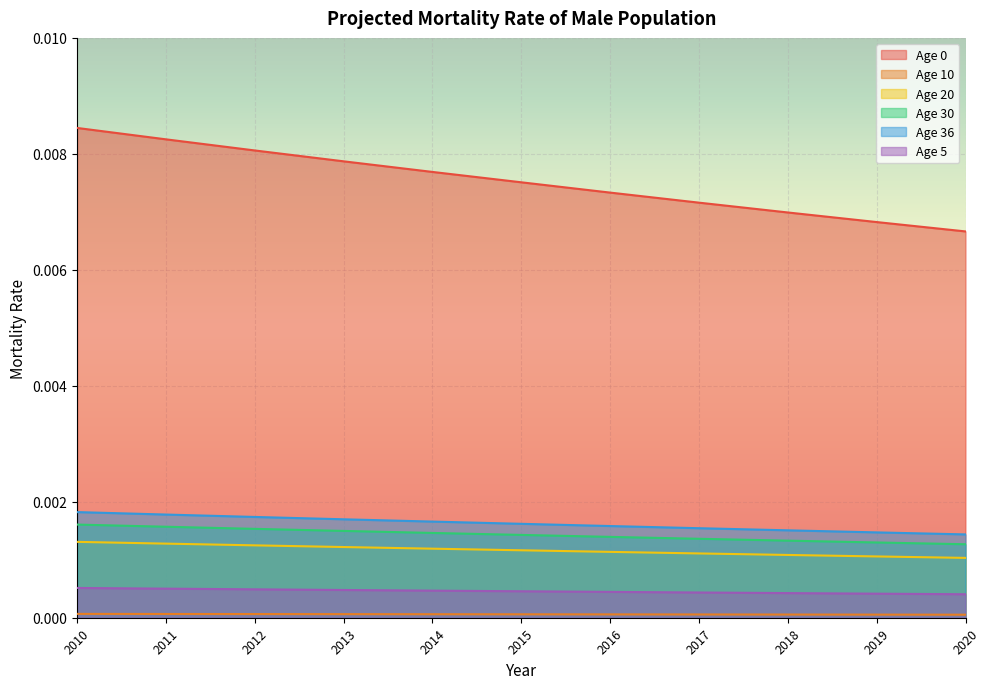

At how many categories does at least one series exceed 0?

11